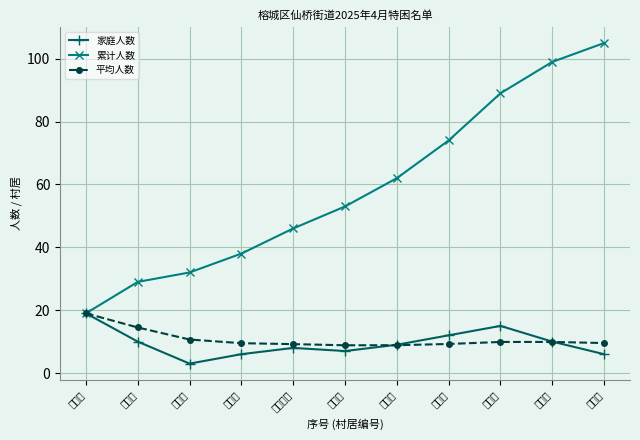

What is the highest value of the 累计人数 series?

105.0